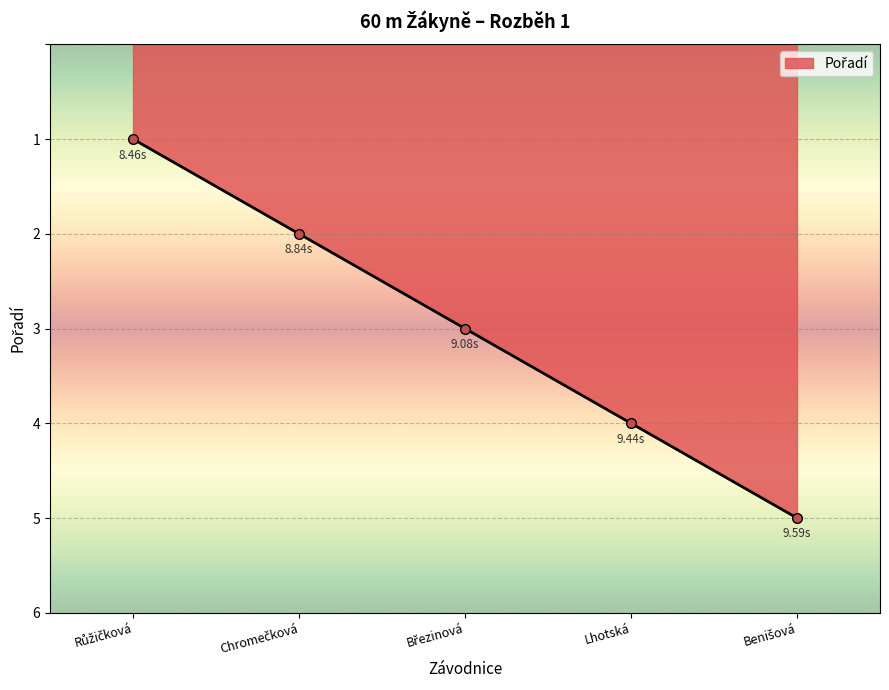

True or false: there are more than 0 points higher than both neighbors.

False